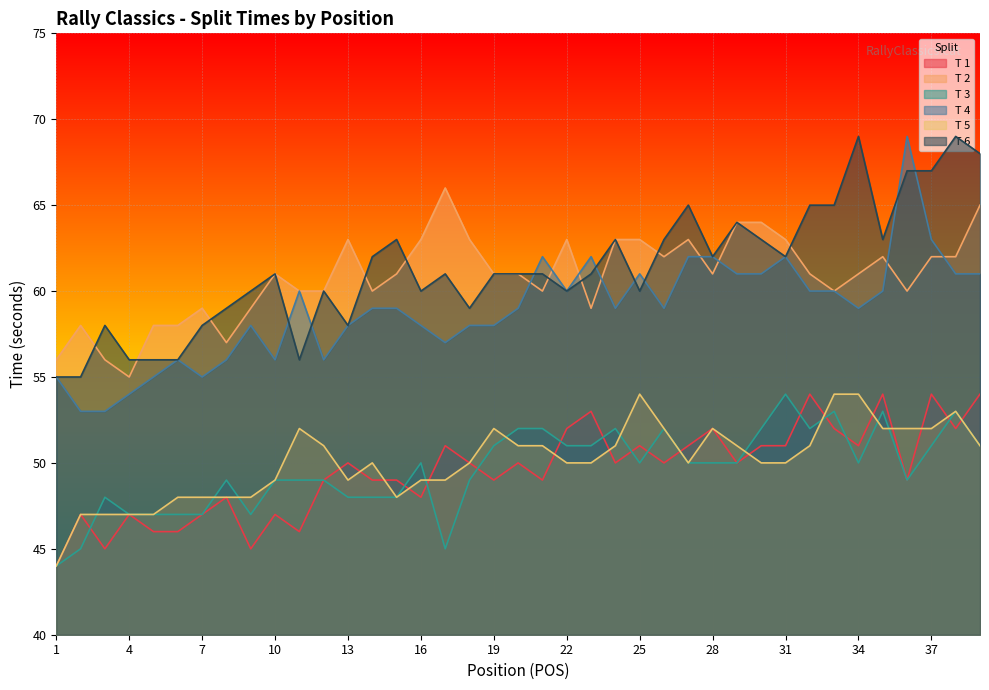

What is the average value of the T 4 series?

59